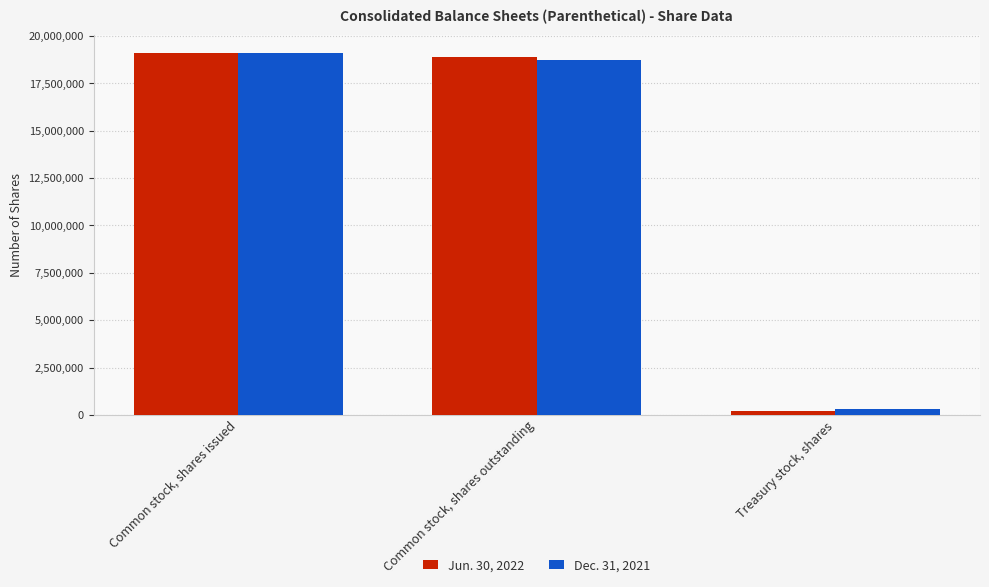

Does the chart contain stacked bars?

No